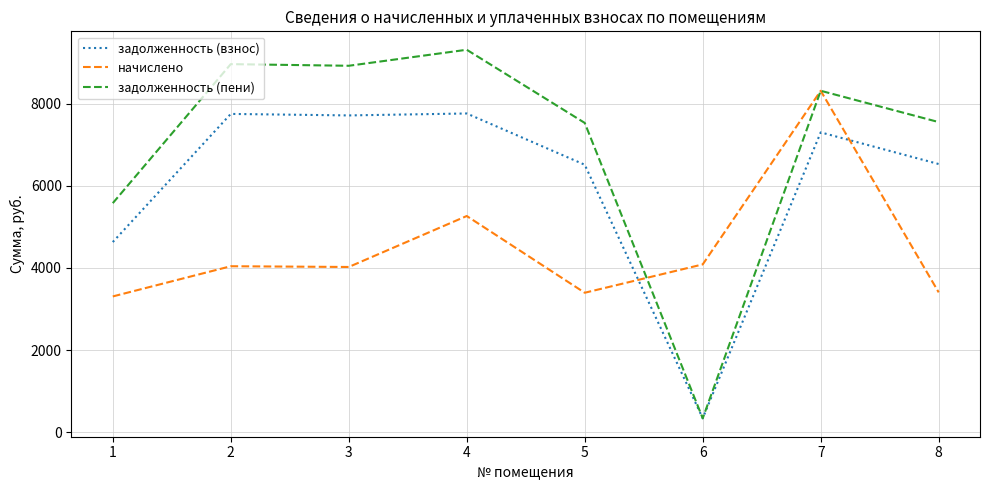

What is the total value across all series at 1?

13517.9